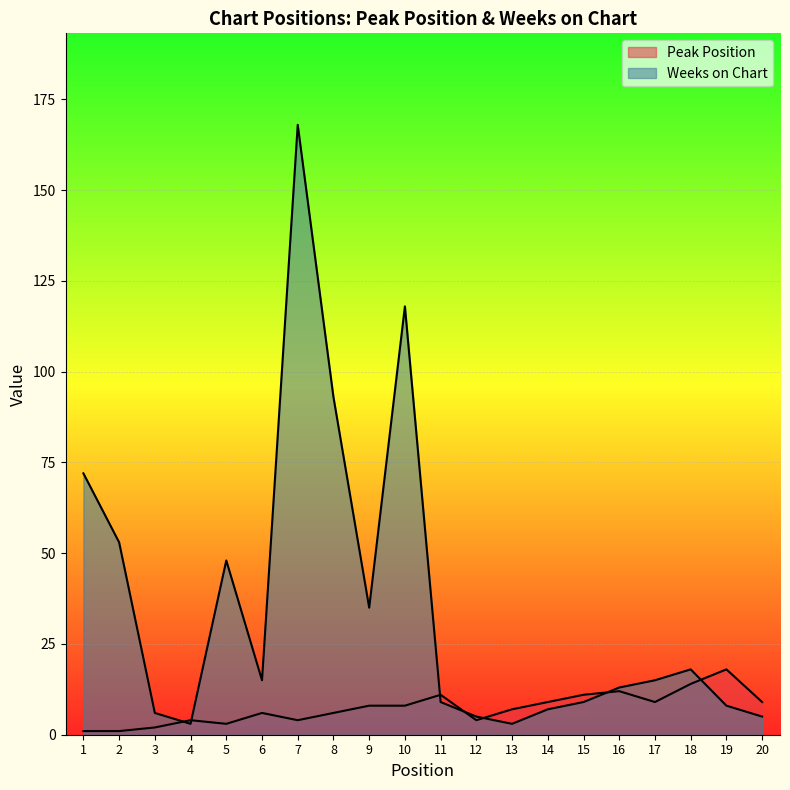

What is the sum of all Weeks on Chart values?

703